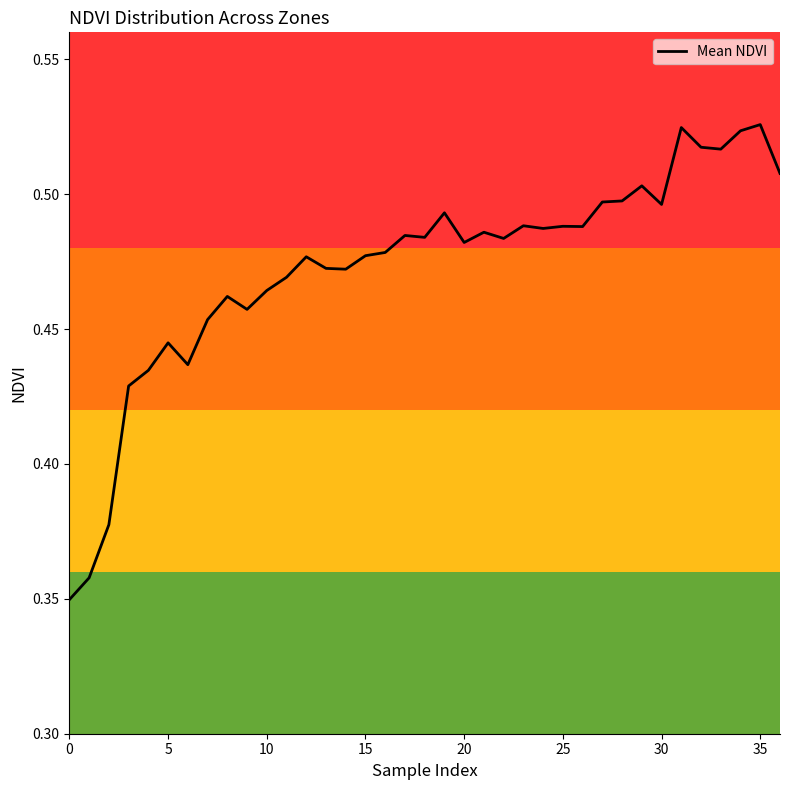

Does the chart have visible grid lines?

No